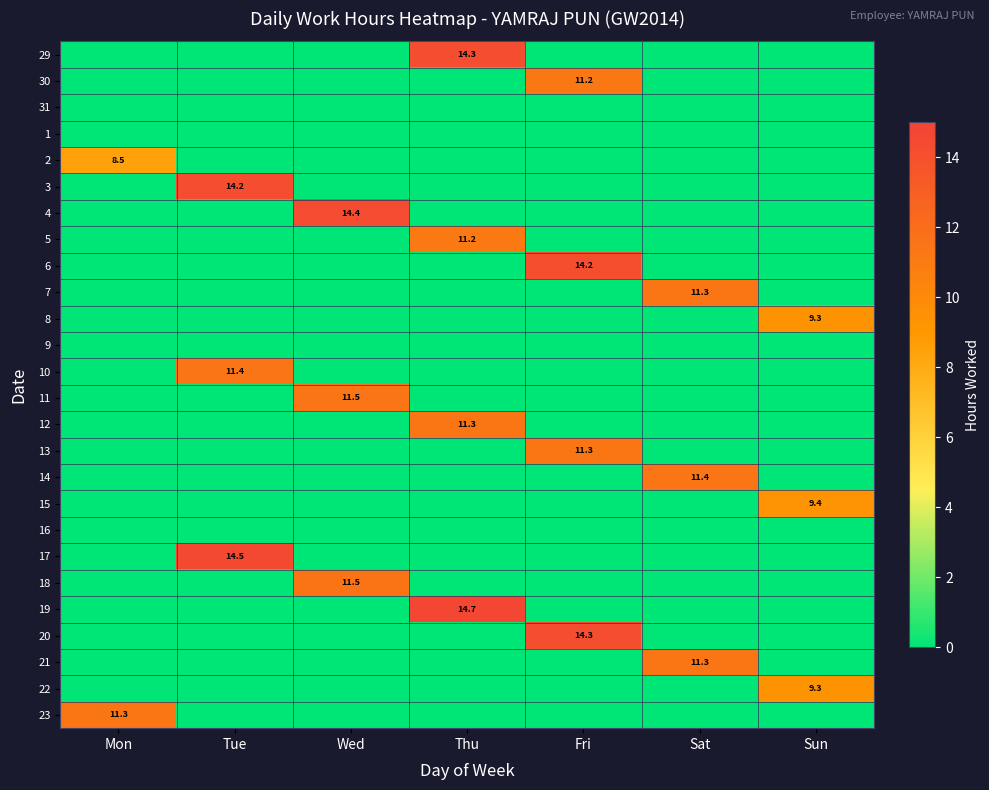

True or false: 11 has a value of 2.8 at Wed.

False